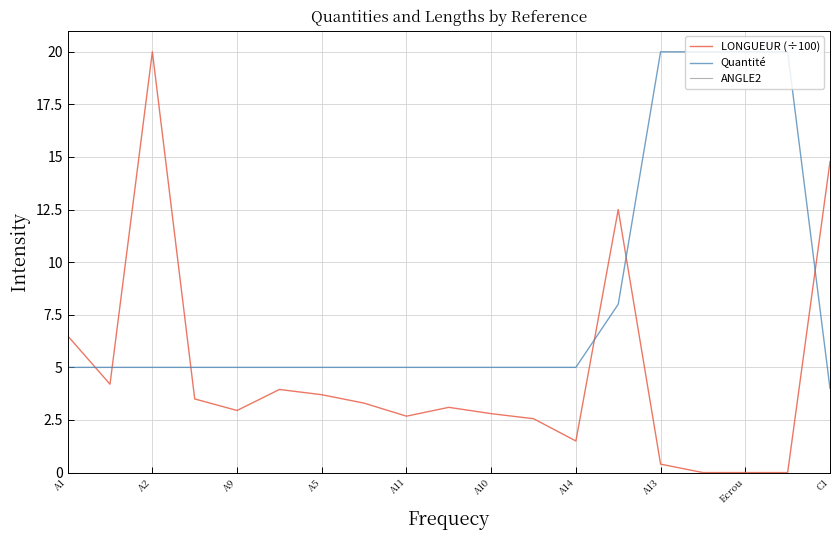

Which series has the largest total across all categories?

Quantité